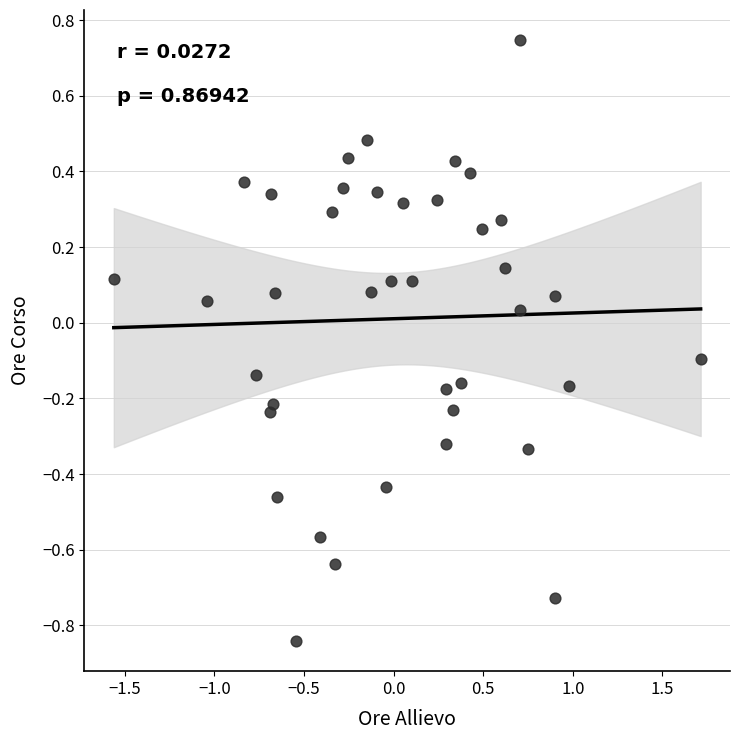

What is the range of Y values (max minus min)?

1.6